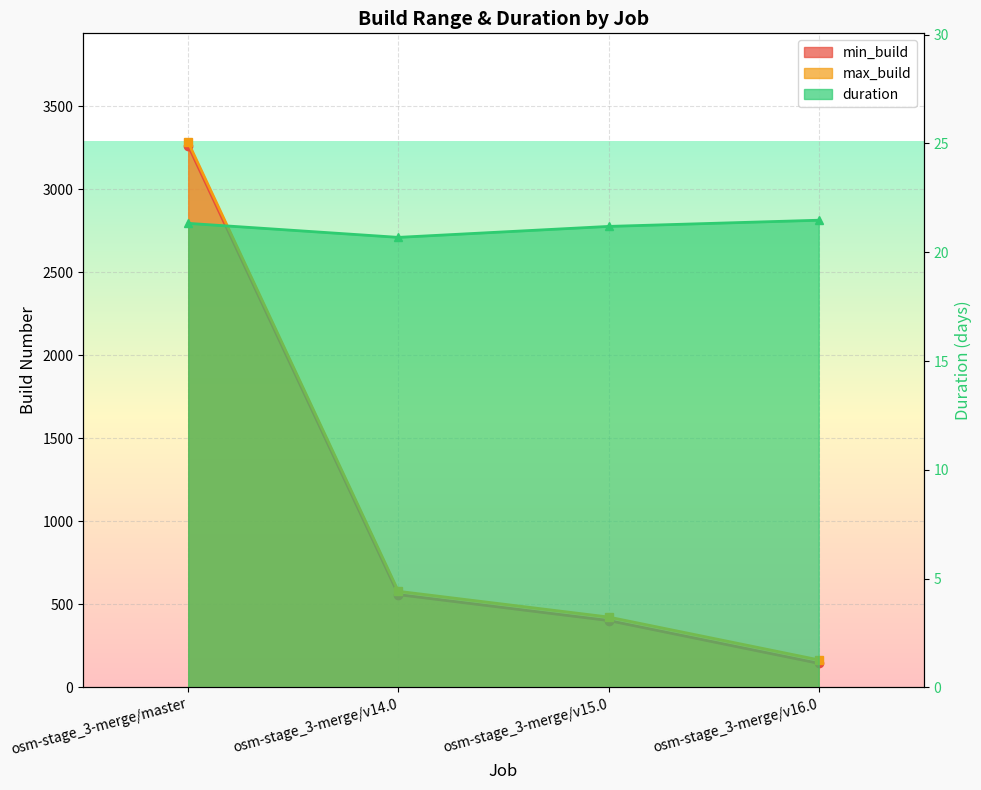

Is it true that max_build equals 5727.3 at osm-stage_3-merge/master?

False